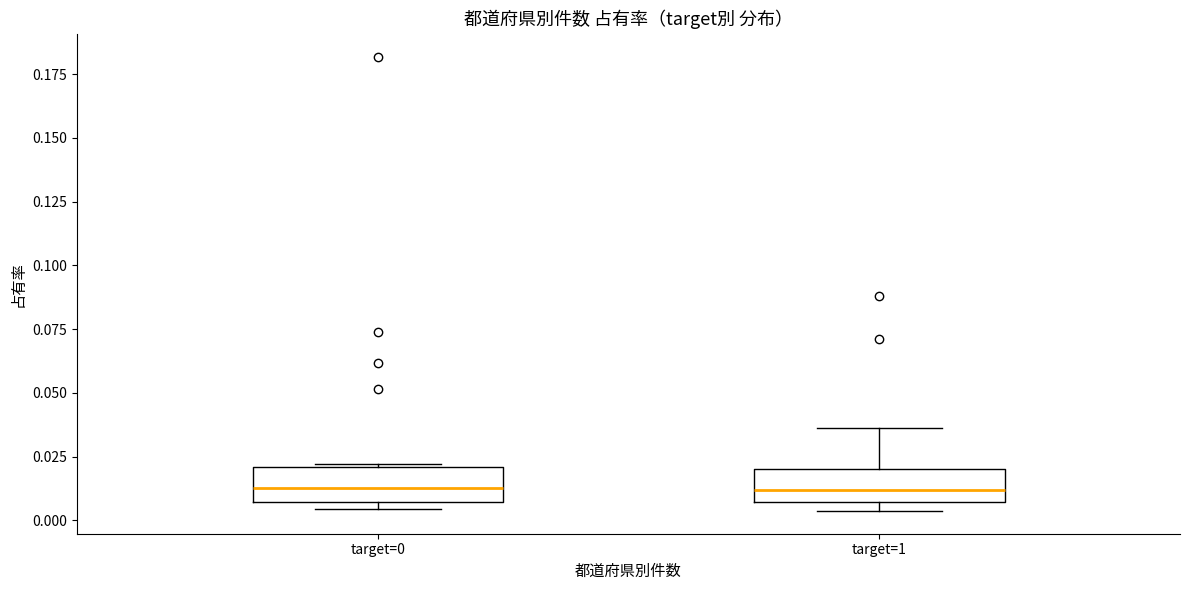

Reading left to right, read every box against the y-axis: the position of its median line, the range the box covers, and the ends of its whiskers. The values are not printed on the chart, so give them approximately, as read against the axis.

target=0: median 0.015, box 0.005 to 0.020, whiskers 0.005 (just below the box's lower edge) to 0.020
target=1: median 0.010, box 0.005 to 0.020, whiskers 0.005 (just below the box's lower edge) to 0.035